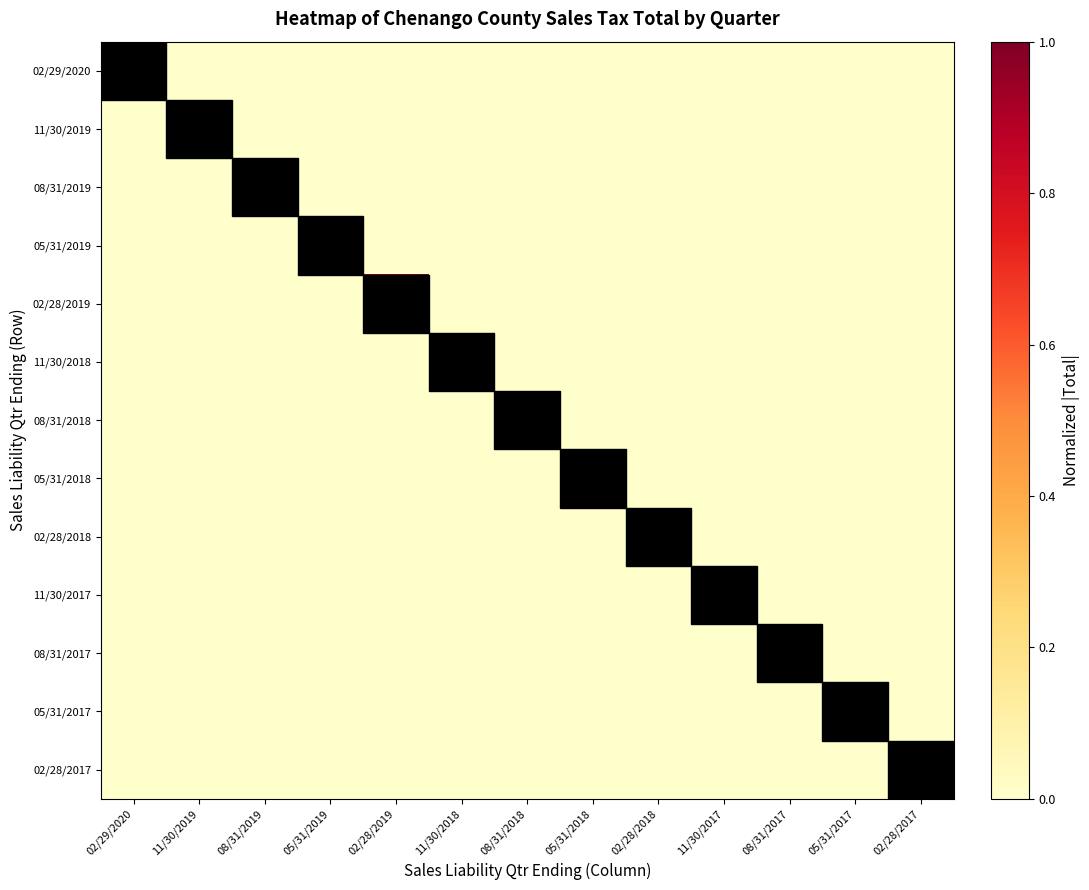

Which category has the lowest value across all series?

11/30/2019